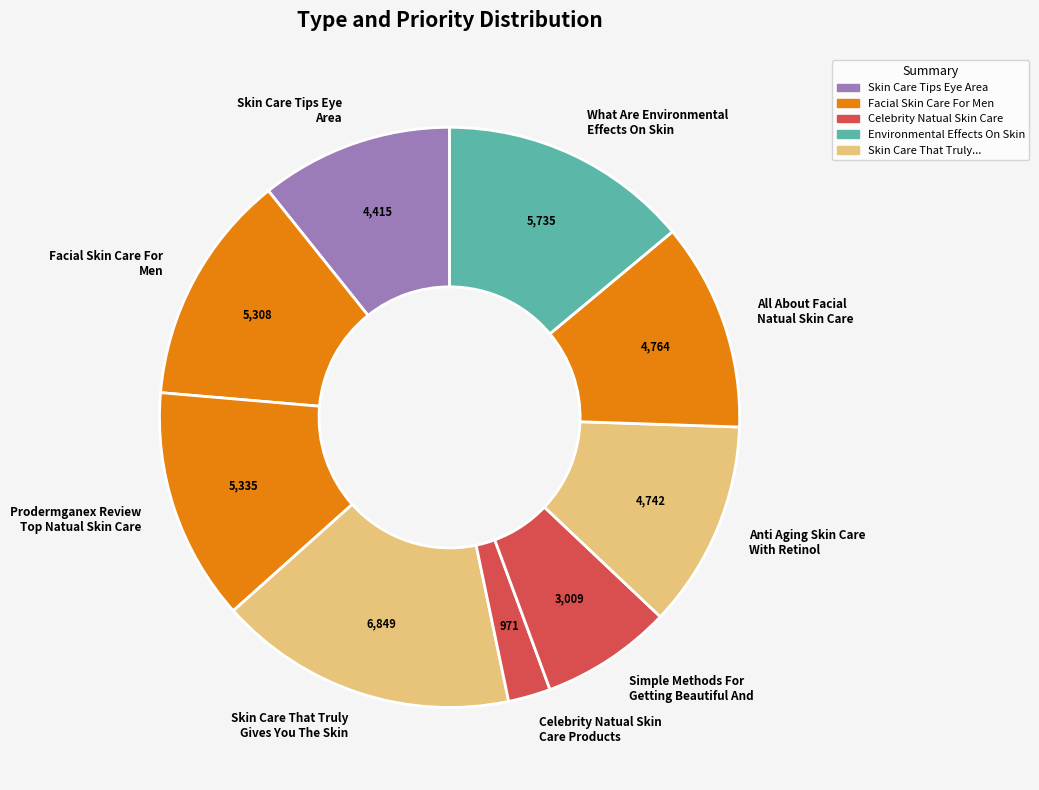

Does Simple Methods For Getting Beautiful And account for over 50% of the chart?

No